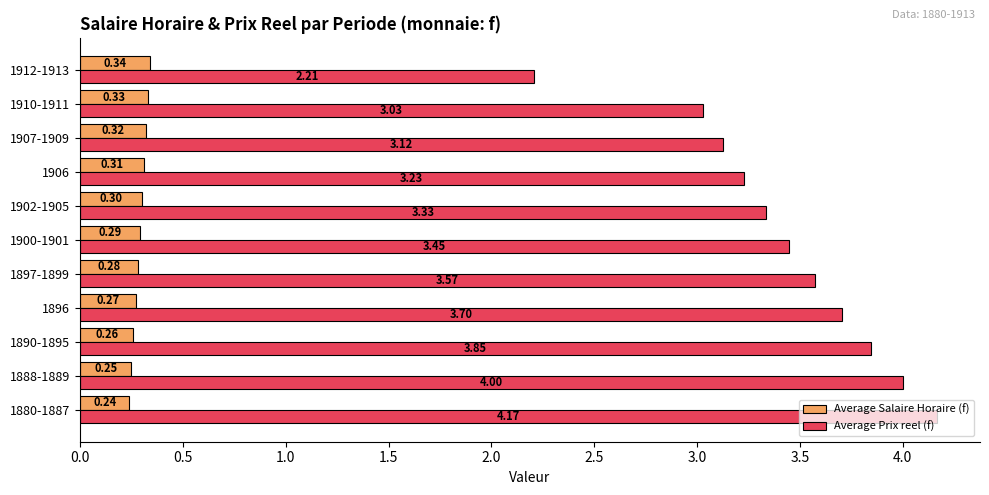

Which series has the largest range (max minus min)?

Average Prix reel (f)